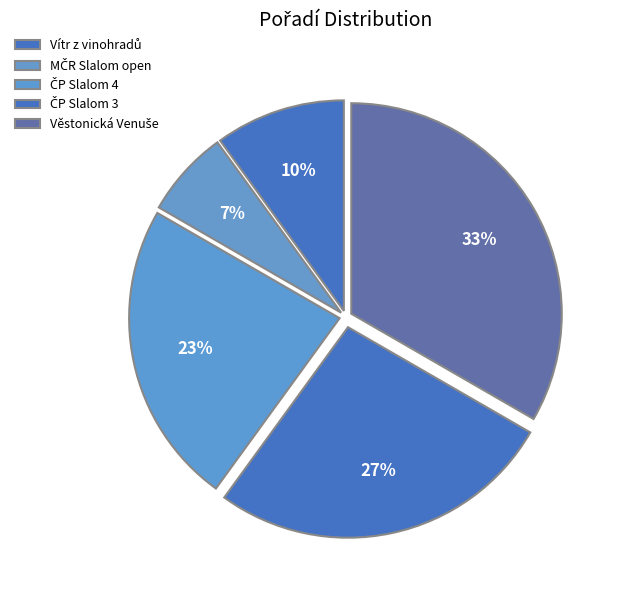

True or false: ČP Slalom 4 accounts for 23% of the total.

True